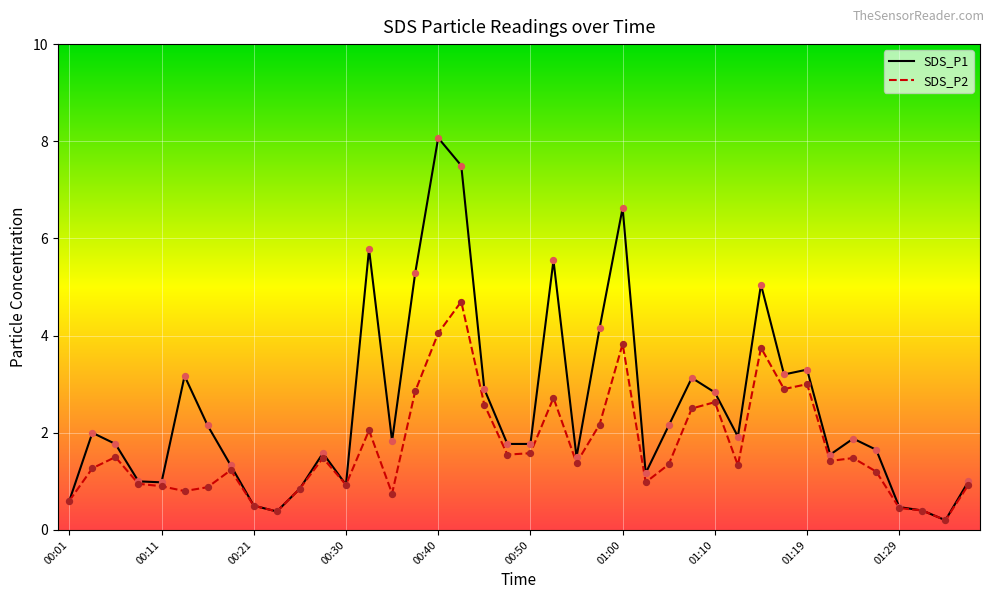

Which series has the largest total across all categories?

SDS_P1